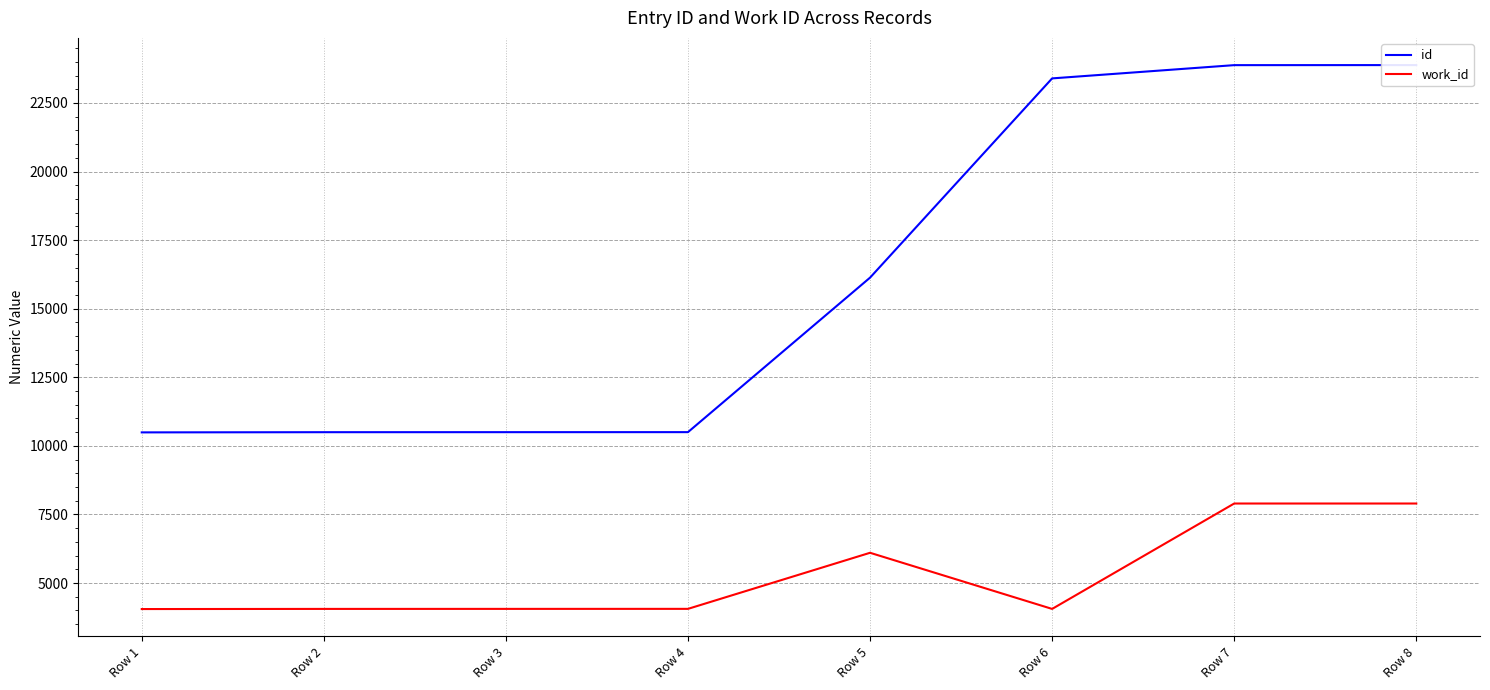

What is the total value across all series at Row 6?

27453